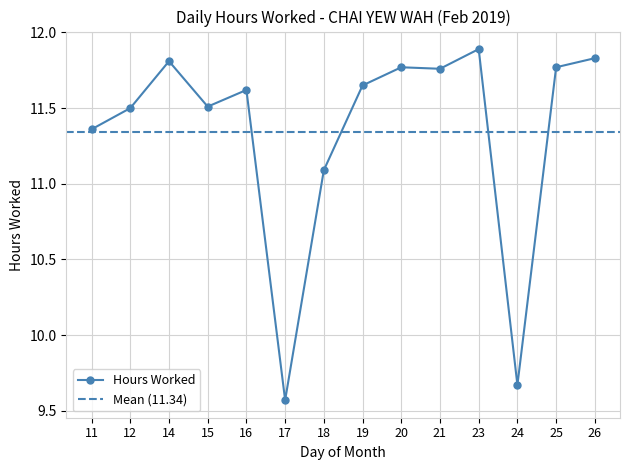

The value at 12 is 11.5. True or false?

True